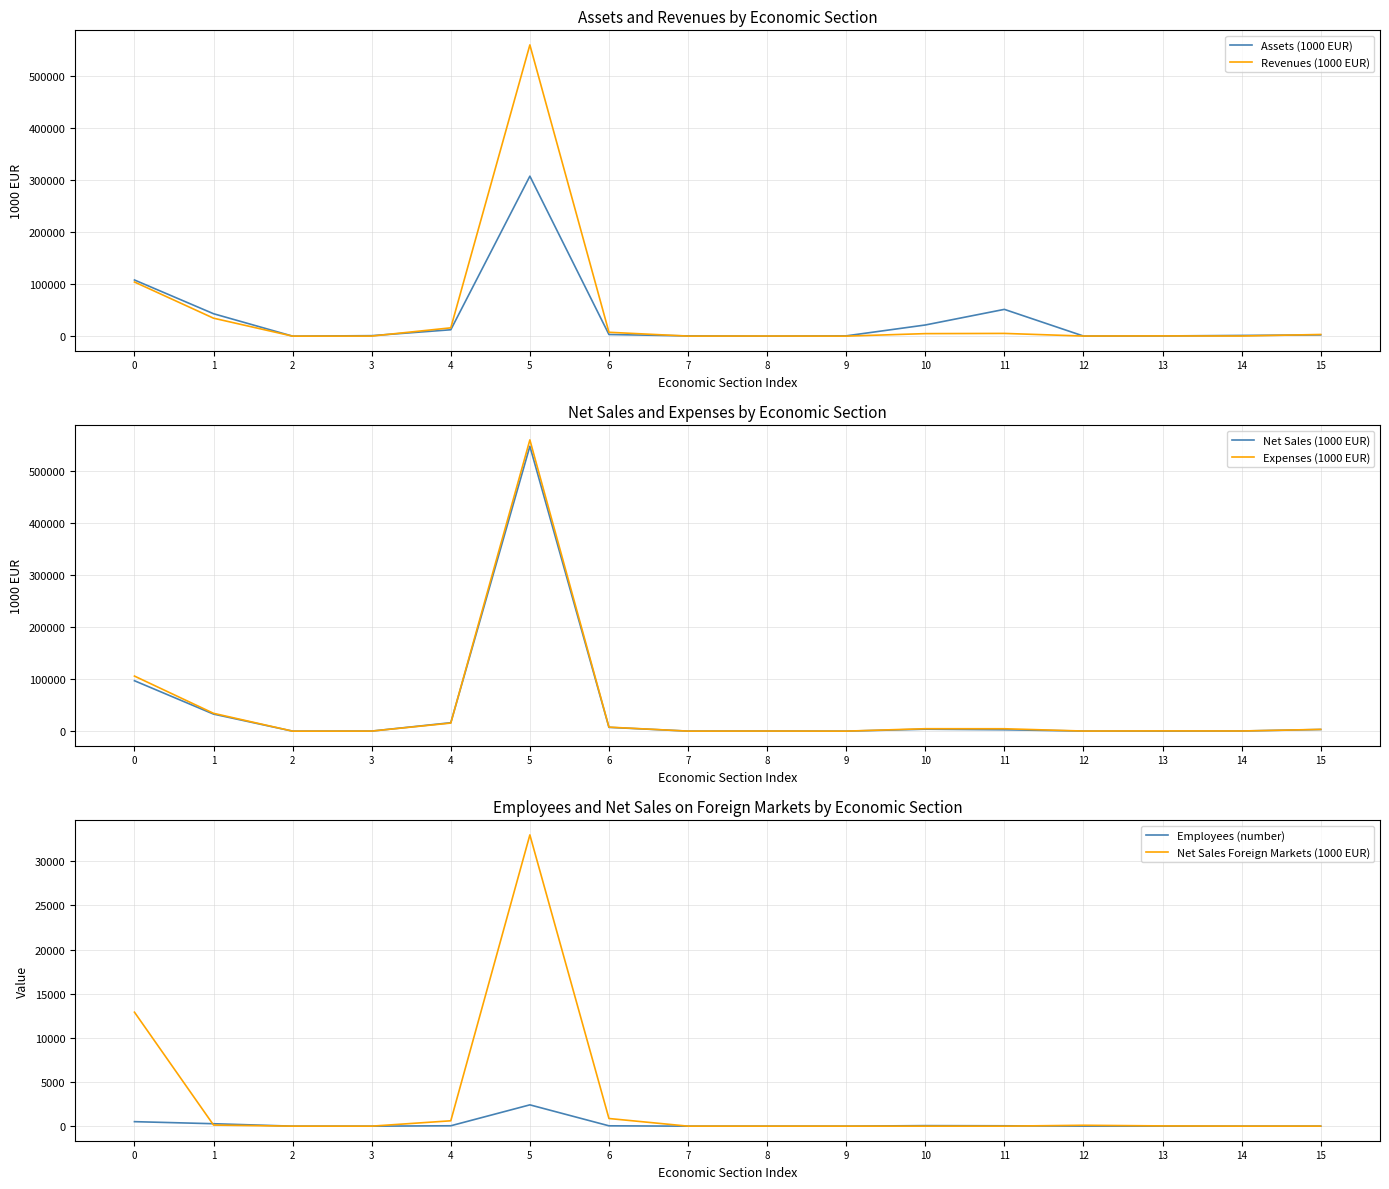

True or false: Net Sales Foreign Markets (1000 EUR) and Revenues (1000 EUR) intersect in this chart.

False